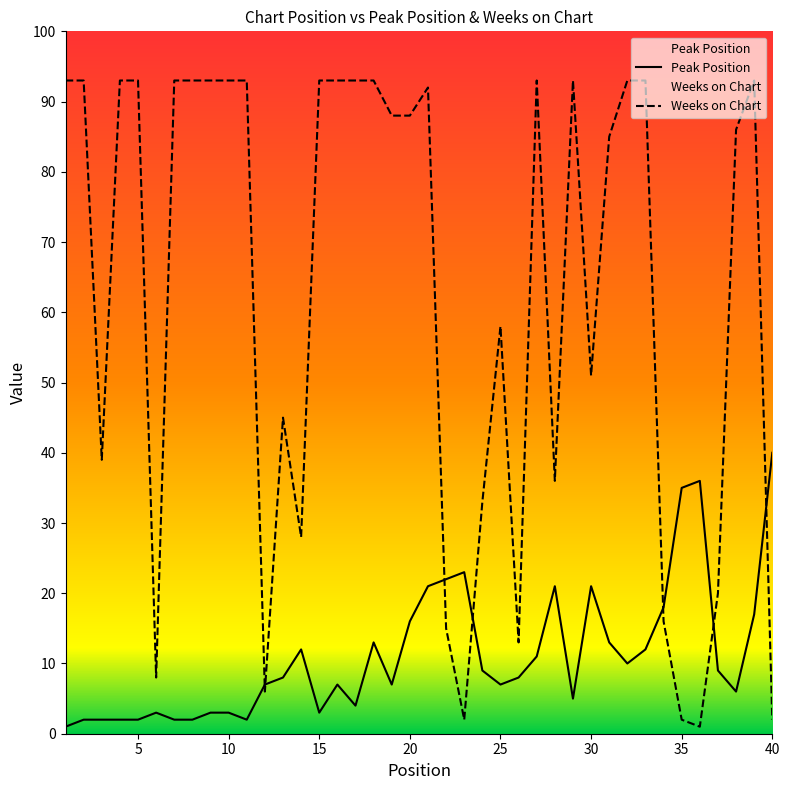

At how many categories does at least one series exceed 34?

31